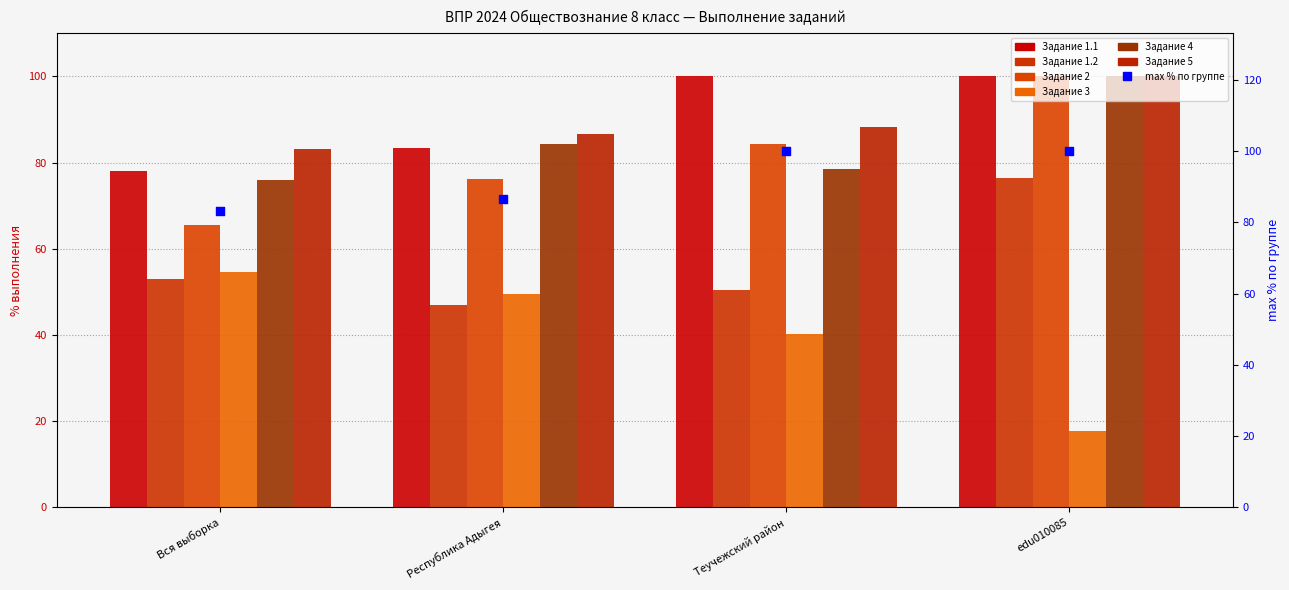

Between Вся выборка and edu010085, which is larger?

edu010085